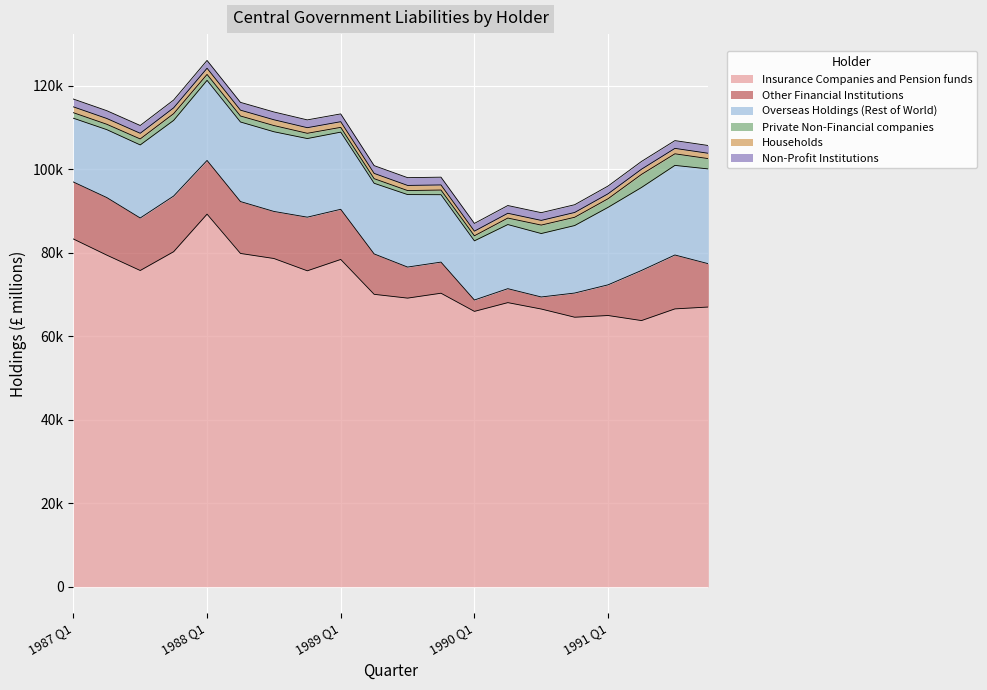

At which category does the chart reach its minimum across all series?

1991 Q2